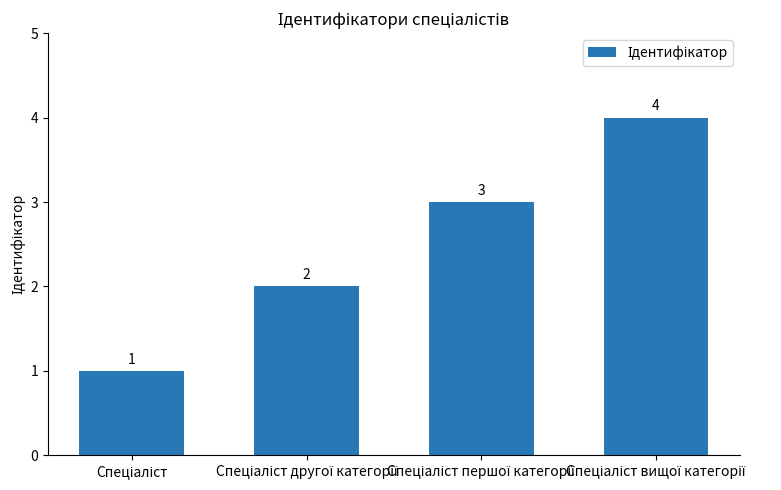

What is the sum of all values?

10